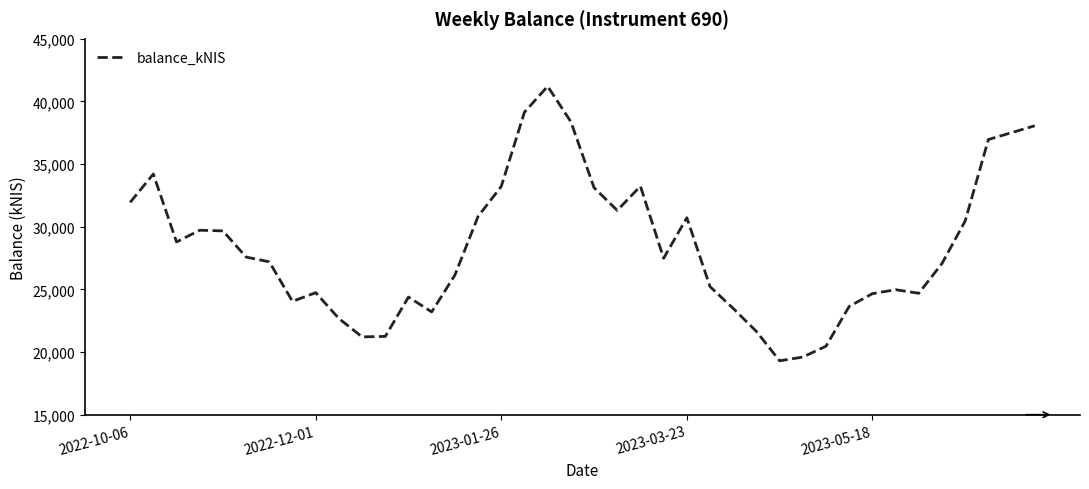

Count the number of values greater than 27485.

20